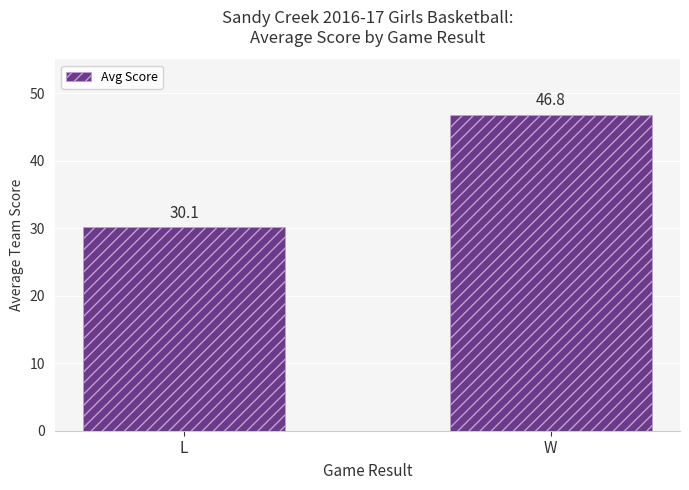

Rank the categories by value from highest to lowest.

W, L